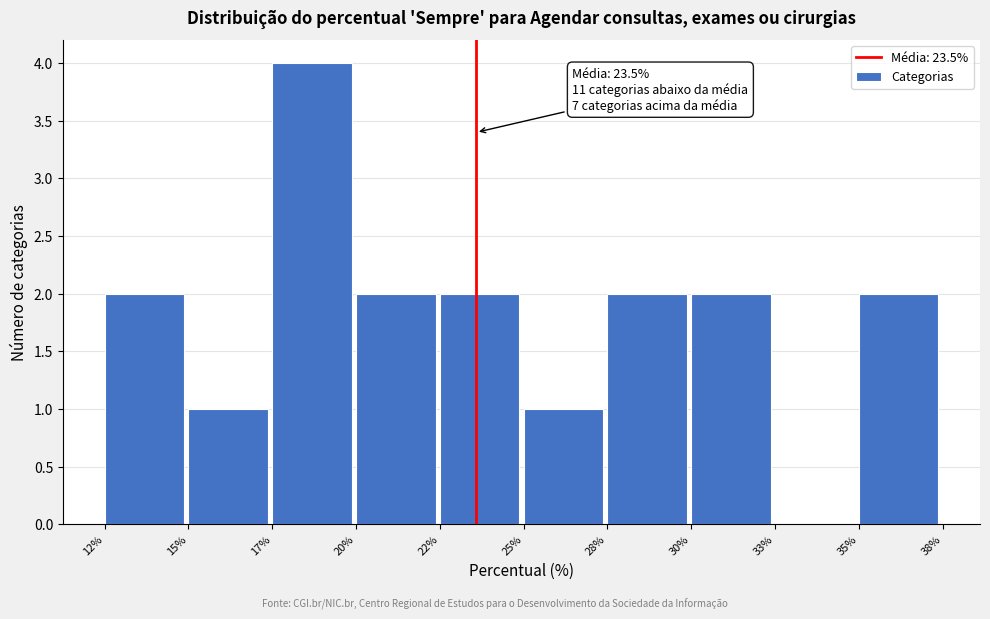

Reading left to right, transcribe all the data shown in this chart.

12%=2	15%=1	17%=4	20%=2	22%=2	25%=1	28%=2	30%=2	33%=0	35%=2